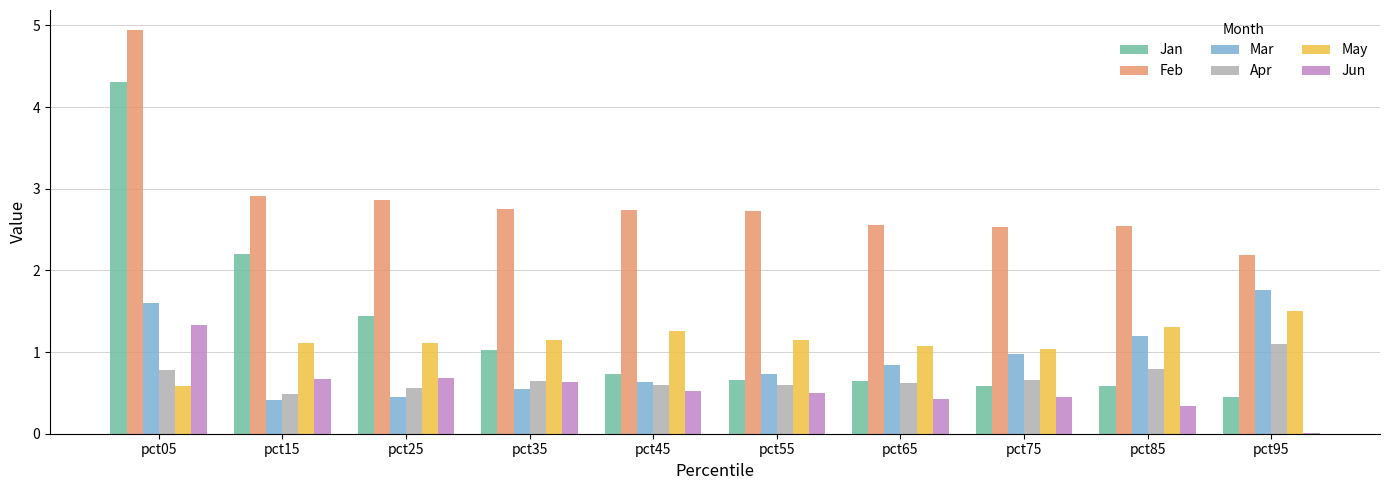

At which category is the sum across all series the highest?

pct05